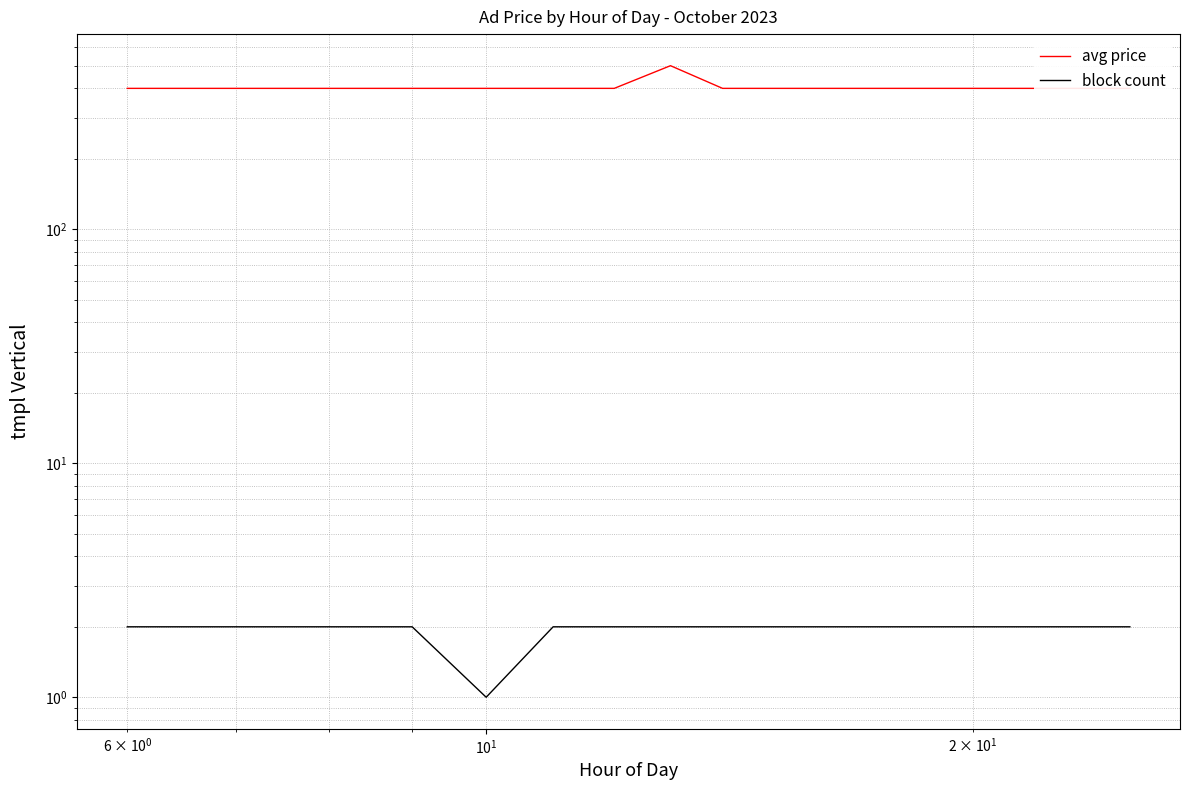

What is the difference between the second highest and minimum values in the block count series?

1